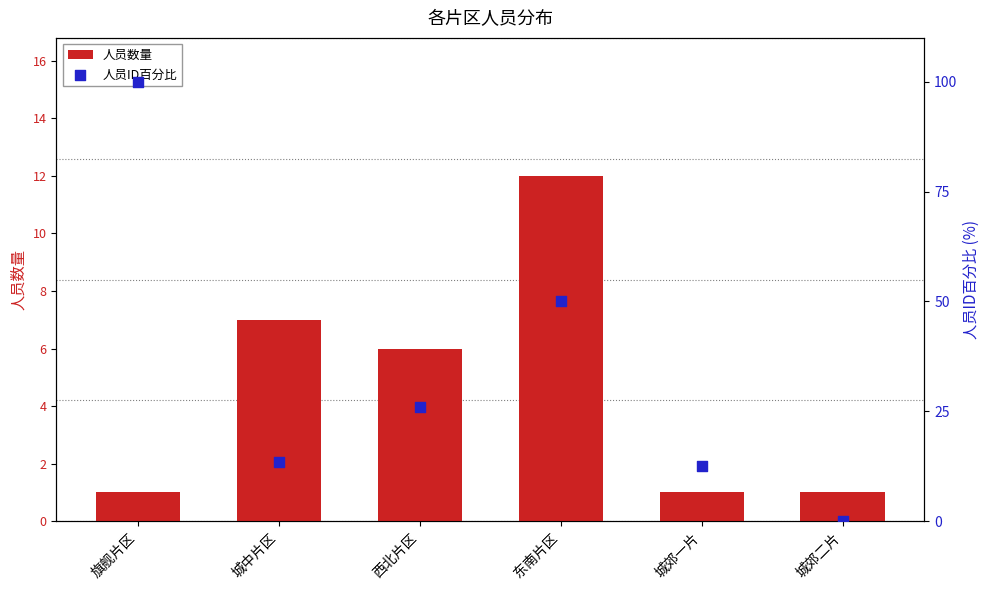

At which category is the sum across all series the highest?

旗舰片区